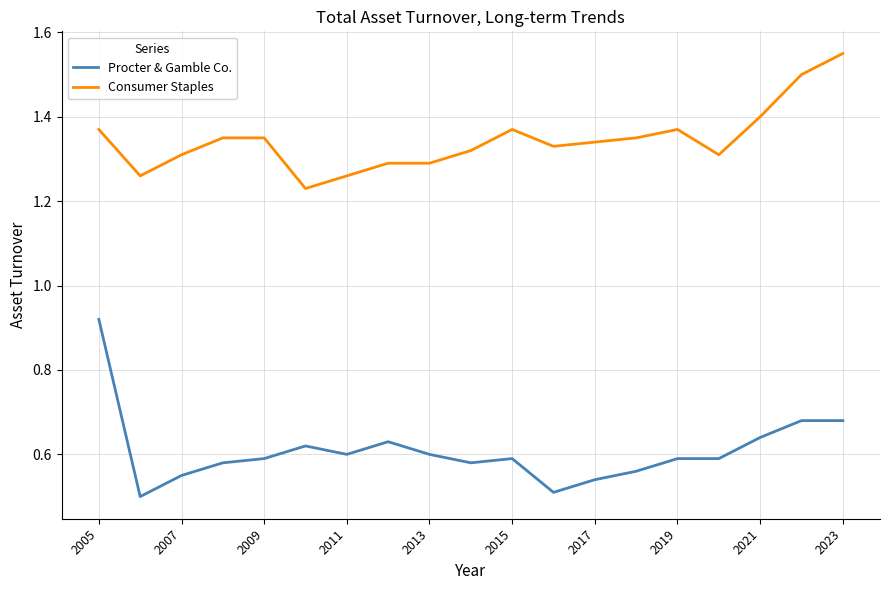

Is this an area chart (filled region under the line)?

No